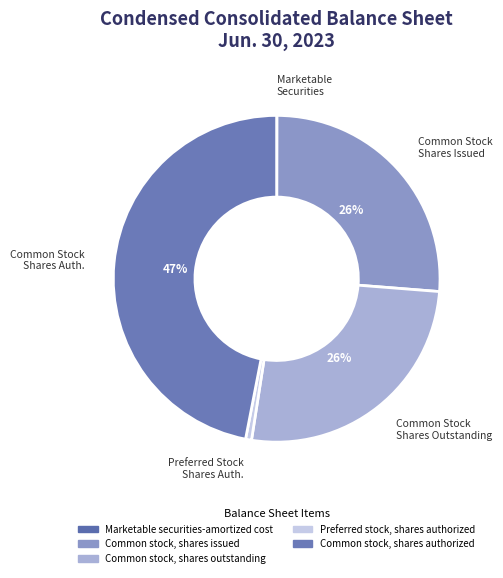

To the nearest percent, what is the combined percentage of Marketable securities-amortized cost and Preferred stock, shares authorized?

1%